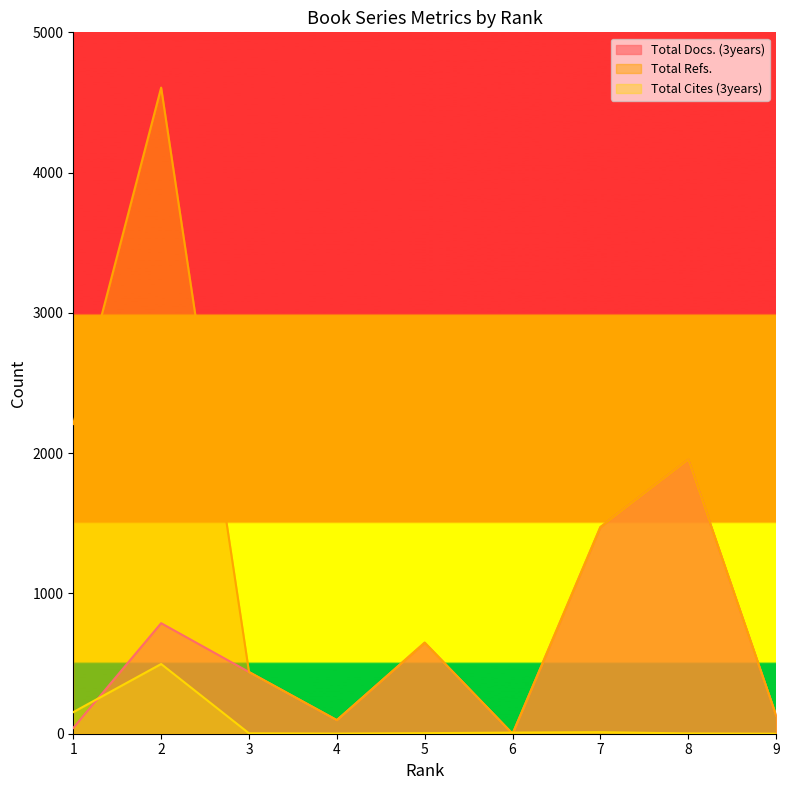

What are all the series names shown in the legend?

Total Docs. (3years), Total Refs., Total Cites (3years)